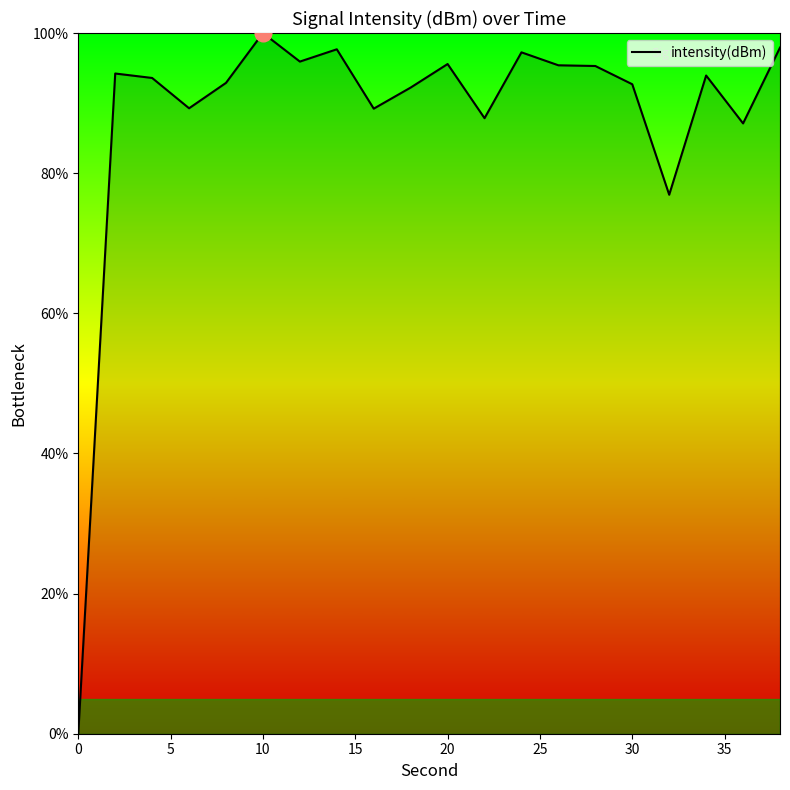

What is the difference between the maximum and minimum values?

100.0